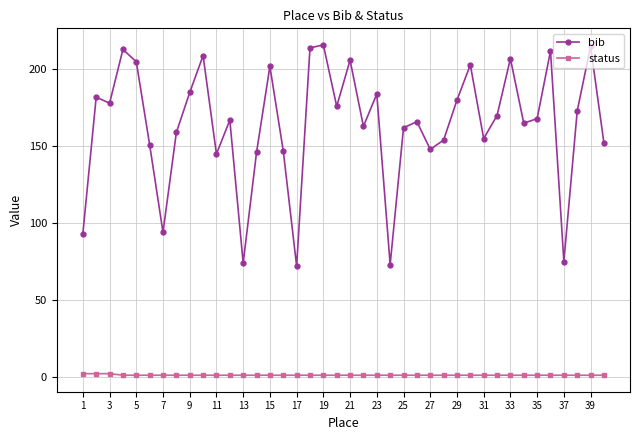

Which series has the largest total across all categories?

bib